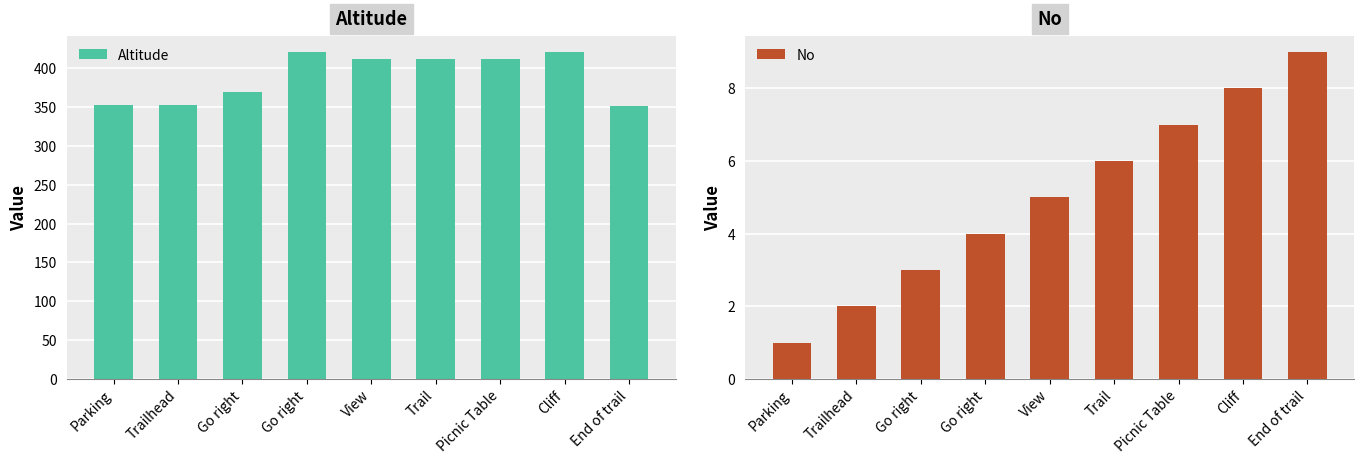

Which series has the widest spread of values?

Altitude